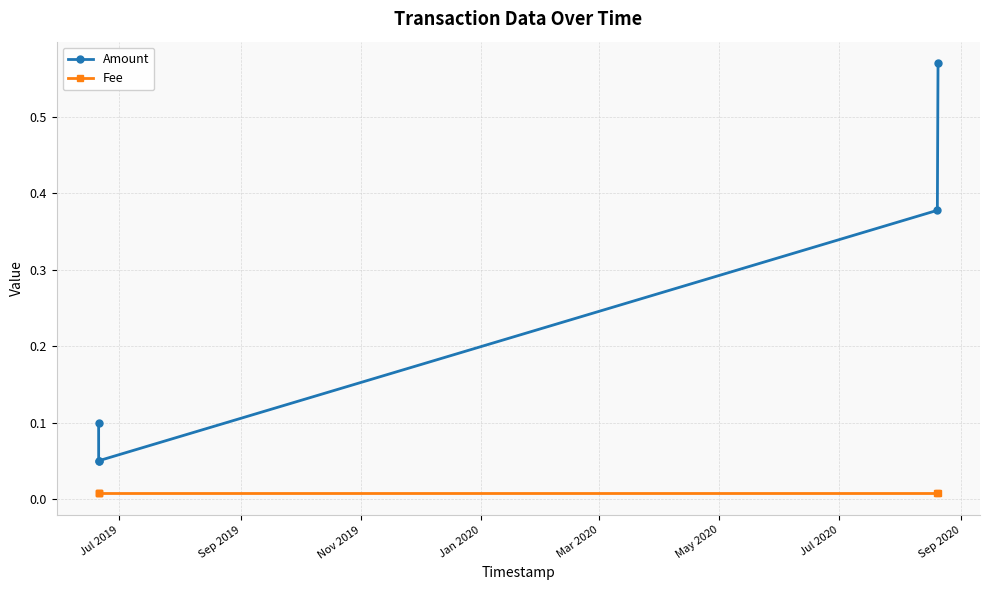

Rank the series by their maximum value, from highest to lowest.

Amount, Fee